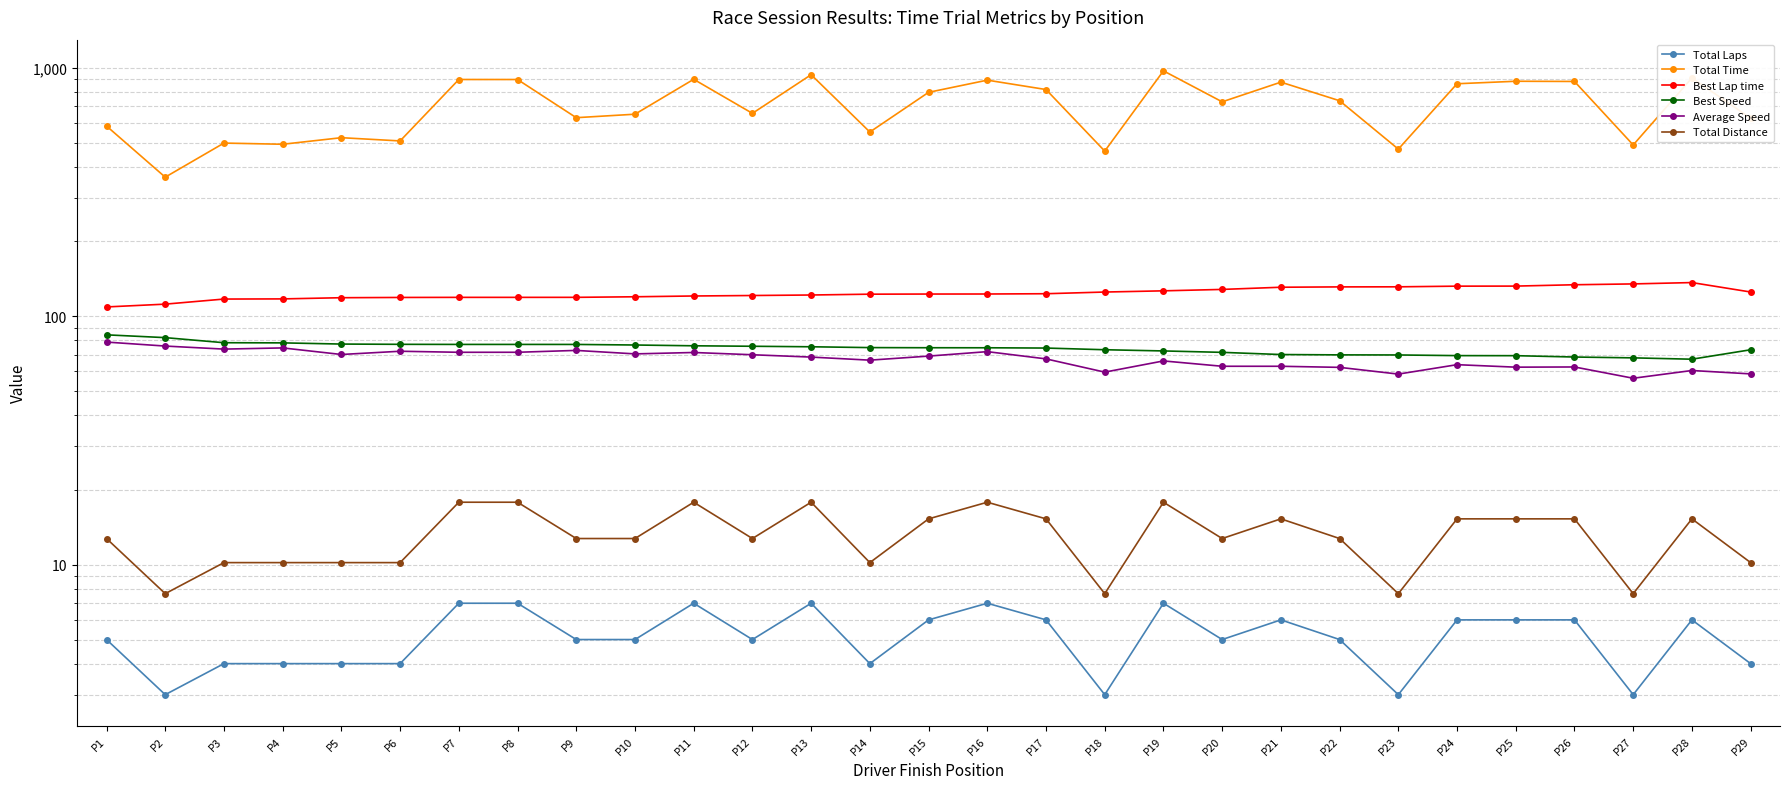

What is the sum of the Best Lap time values at P24 and P23?

263.6